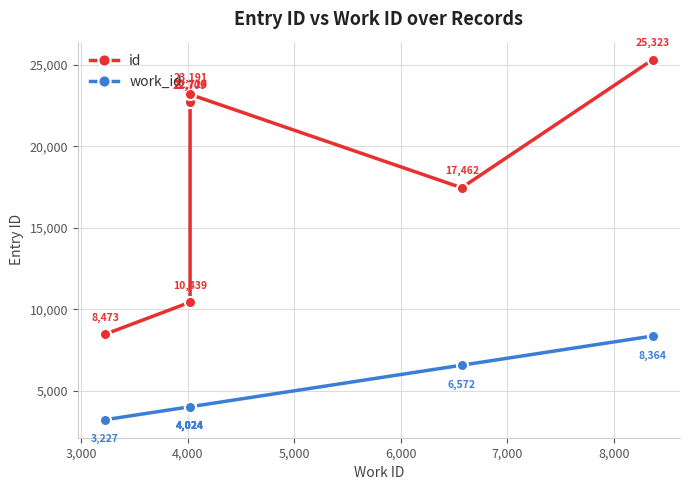

The work_id series shows 4024 at 4,000. True or false?

True